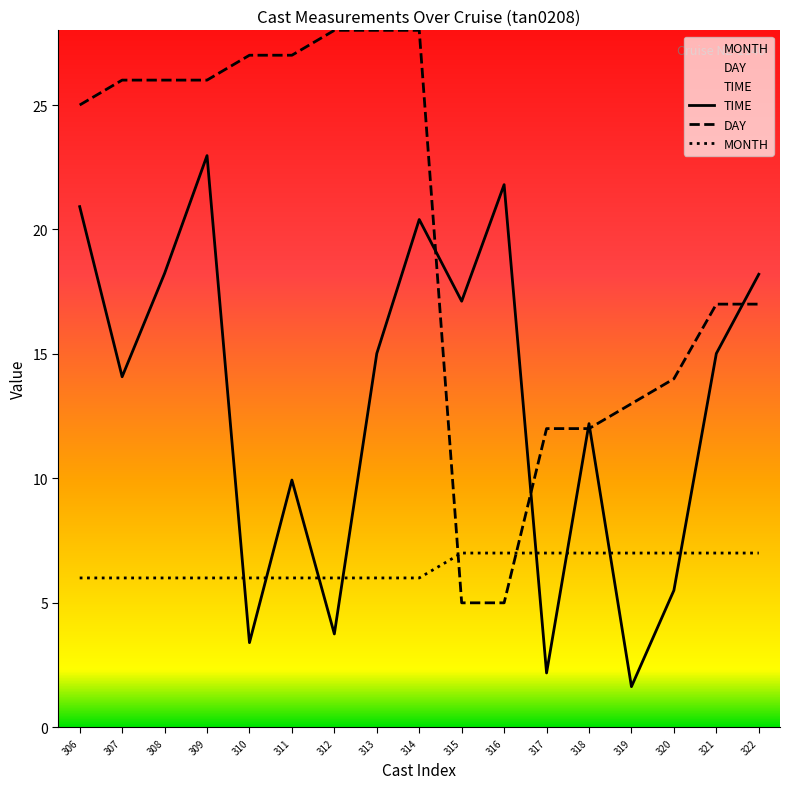

Rank the categories by MONTH value from lowest to highest.

306, 307, 308, 309, 310, 311, 312, 313, 314, 315, 316, 317, 318, 319, 320, 321, 322